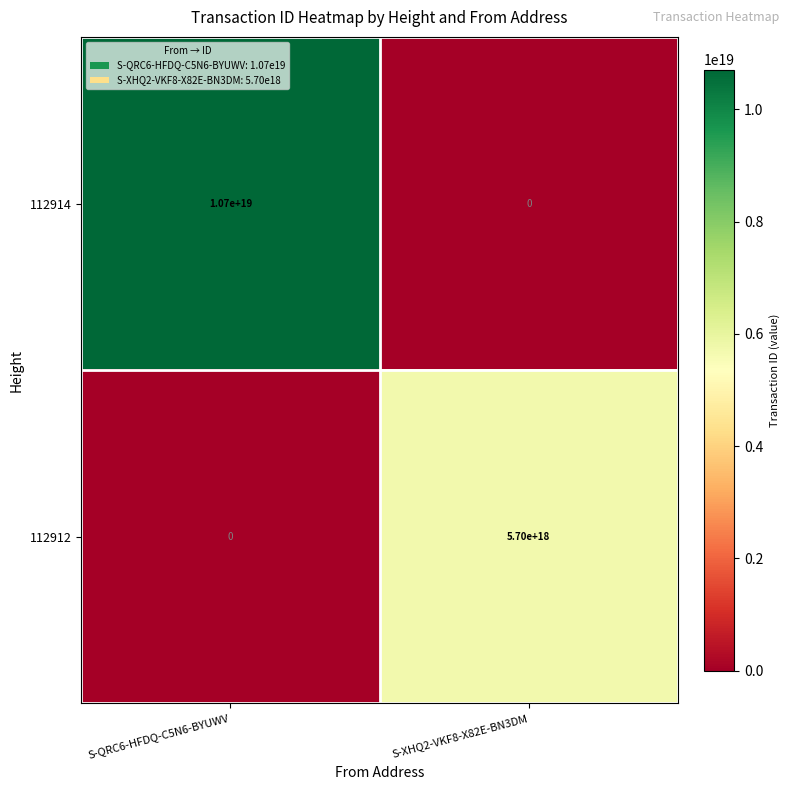

At which label is 112912 closest to 2850000000000000000?

S-QRC6-HFDQ-C5N6-BYUWV